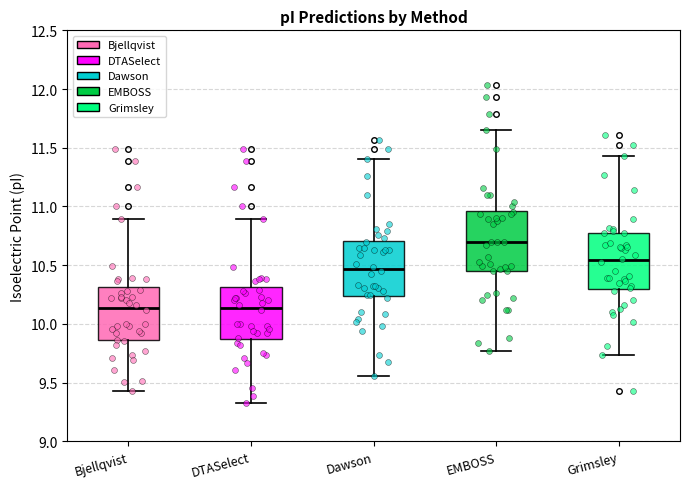

Reading left to right, read every box against the y-axis: the position of its median line, the range the box covers, and the ends of its whiskers. The values are not printed on the chart, so give them approximately, as read against the axis.

Bjellqvist: median 10.15, box 9.85 to 10.30, whiskers 9.45 to 10.90
DTASelect: median 10.15, box 9.85 to 10.30, whiskers 9.35 to 10.90
Dawson: median 10.45, box 10.25 to 10.70, whiskers 9.55 to 11.40
EMBOSS: median 10.70, box 10.45 to 10.95, whiskers 9.75 to 11.65
Grimsley: median 10.55, box 10.30 to 10.75, whiskers 9.75 to 11.45